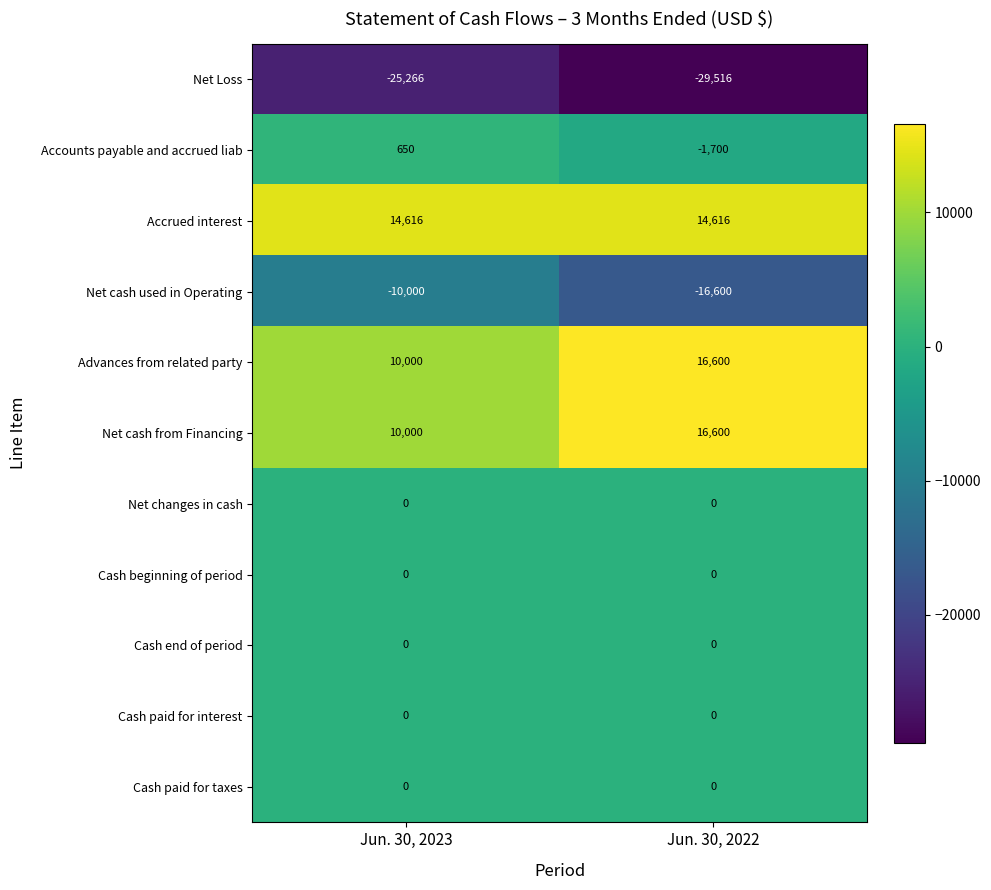

What is the sum of all Advances from related party values?

26600